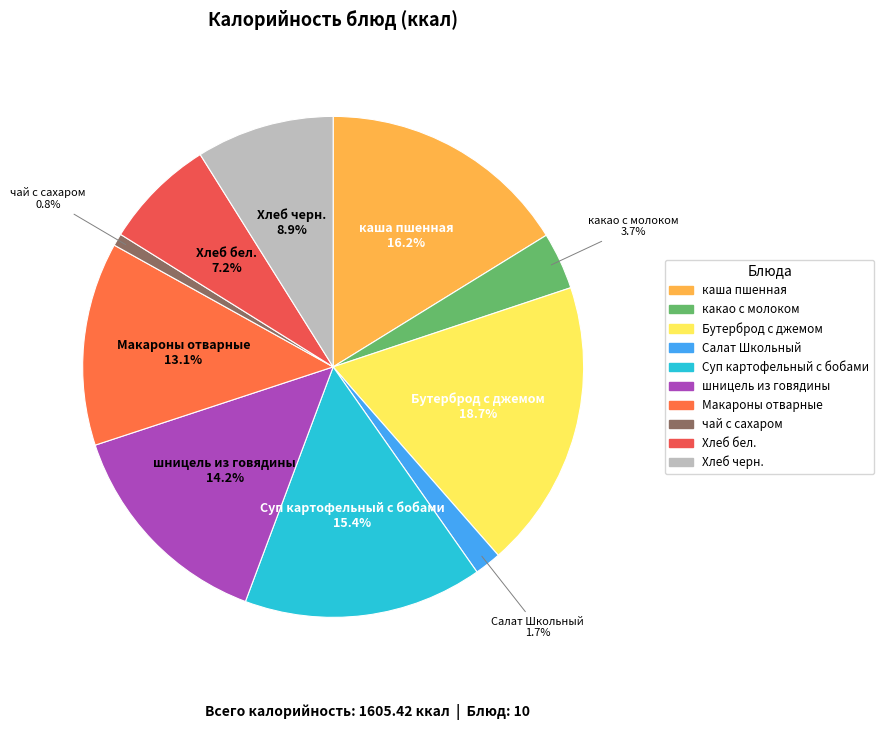

How many slices are in this pie chart?

10